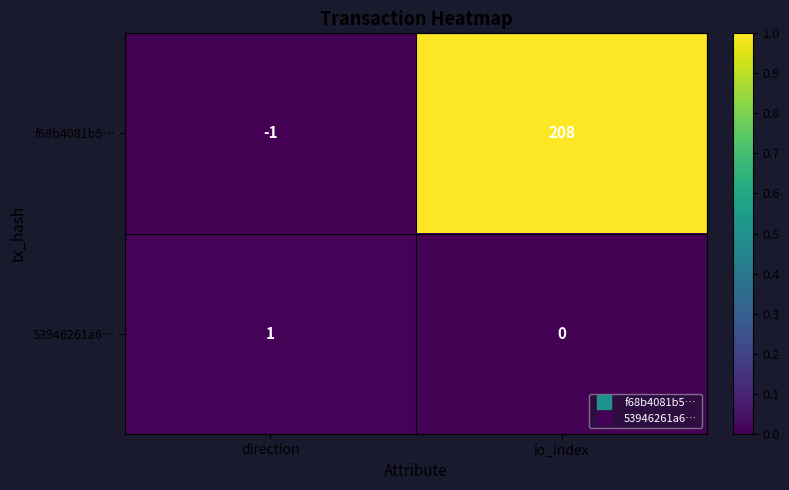

Which series has the widest spread of values?

f68b4081b5…